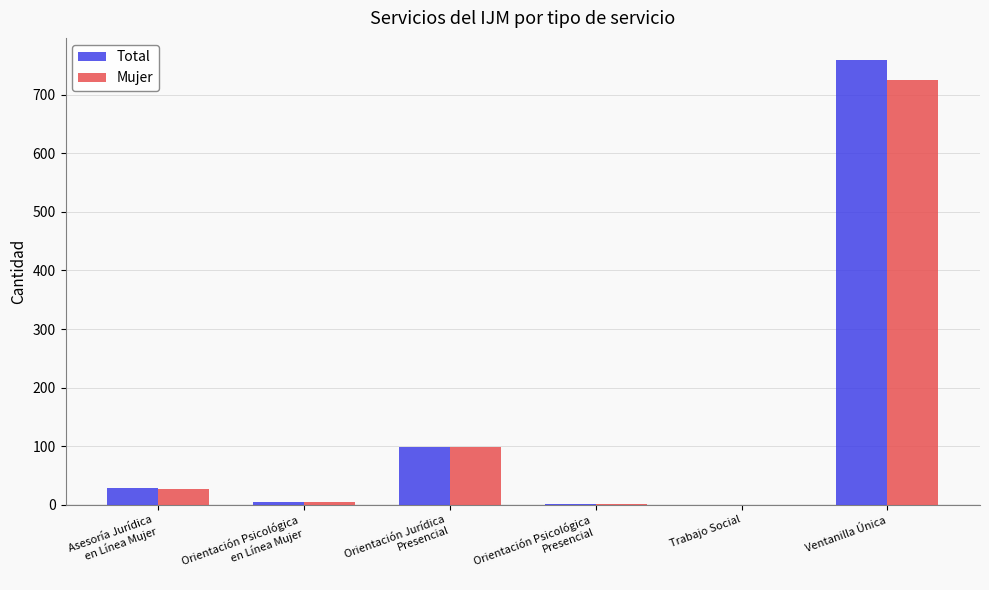

What is the sum of all Mujer values?

855